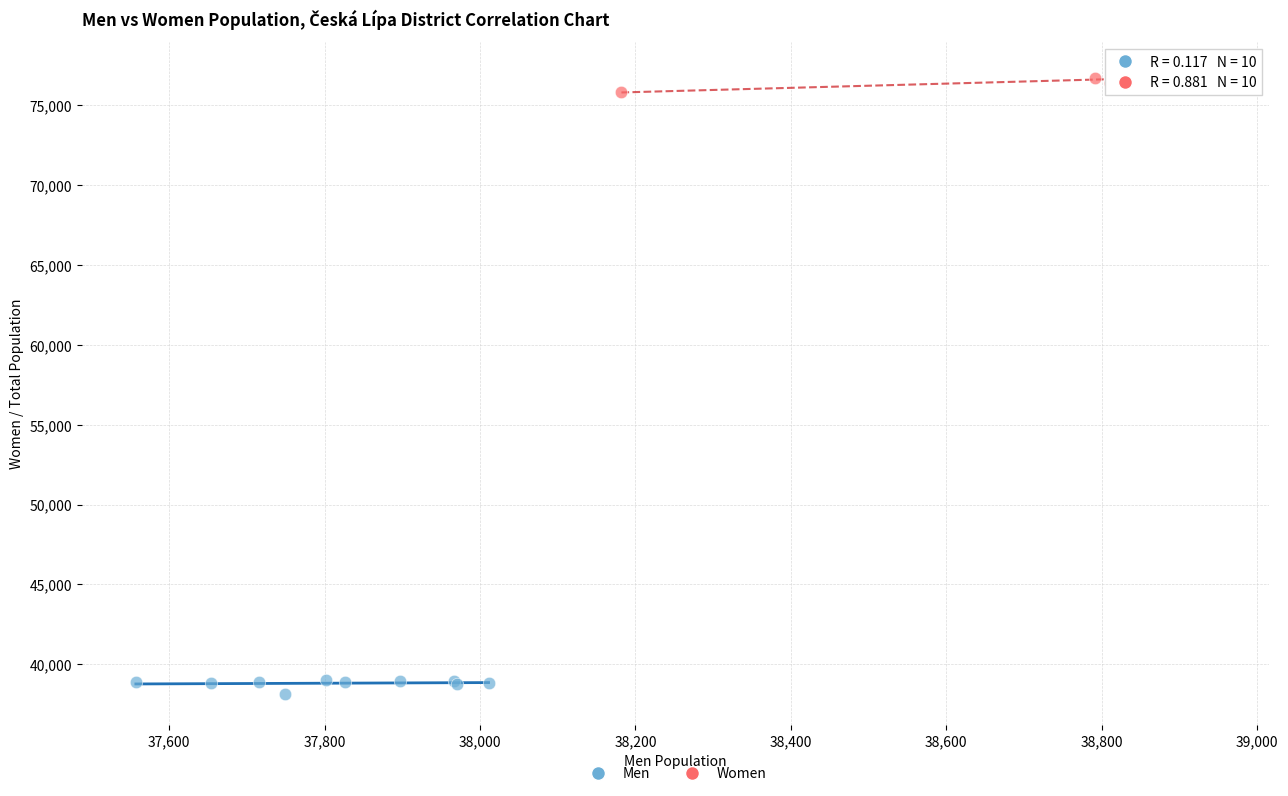

Which series contains the lowest Y value?

Men